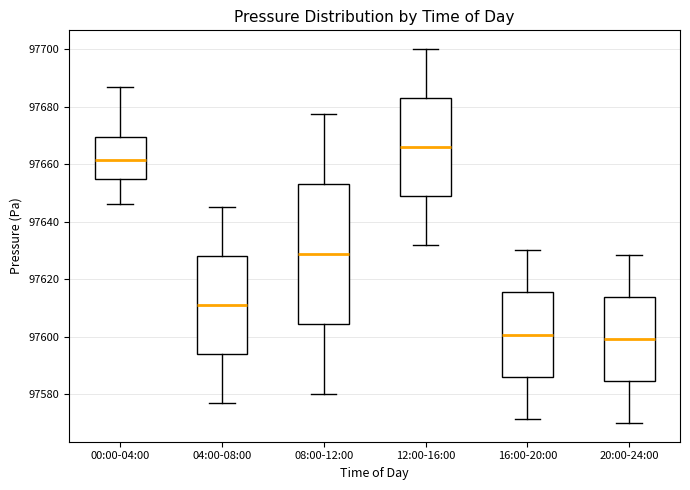

Reading left to right, transcribe this box plot: for each box, give where its median line is, the range the box spans, and where its two whiskers end, as read against the y-axis. The values are not printed on the chart, so give them approximately, as read against the axis.

00:00-04:00: median 97662, box 97654 to 97670, whiskers 97646 to 97686
04:00-08:00: median 97612, box 97594 to 97628, whiskers 97578 to 97646
08:00-12:00: median 97628, box 97604 to 97654, whiskers 97580 to 97678
12:00-16:00: median 97666, box 97648 to 97682, whiskers 97632 to 97700
16:00-20:00: median 97600, box 97586 to 97616, whiskers 97572 to 97630
20:00-24:00: median 97600, box 97584 to 97614, whiskers 97570 to 97628